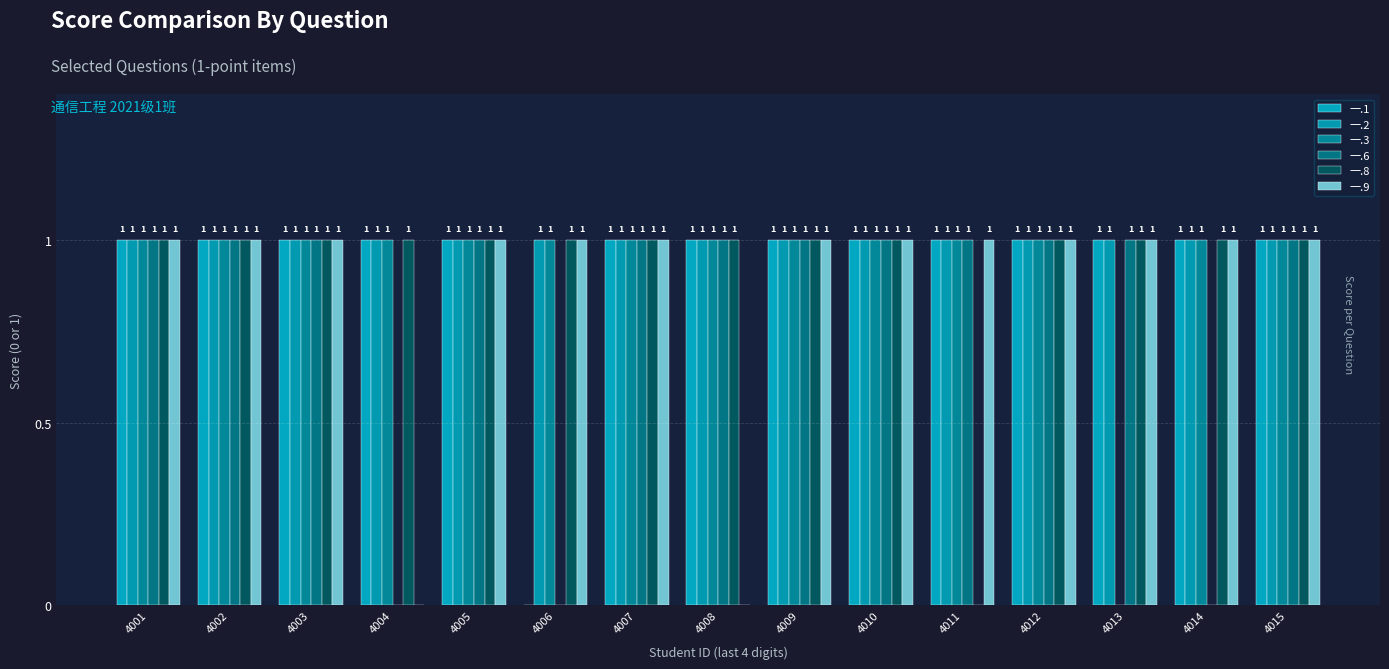

True or false: 一.6 has a value of 0 at 4005.

False